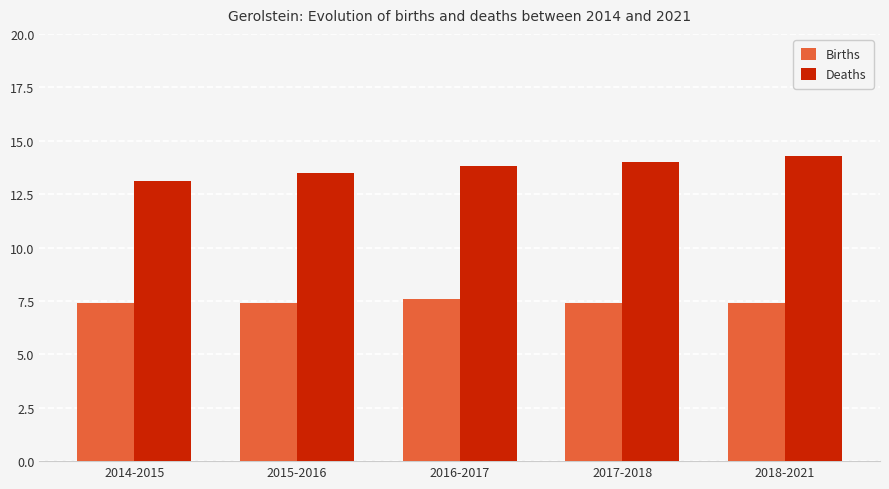

What is the total value across all series at 2017-2018?

21.4